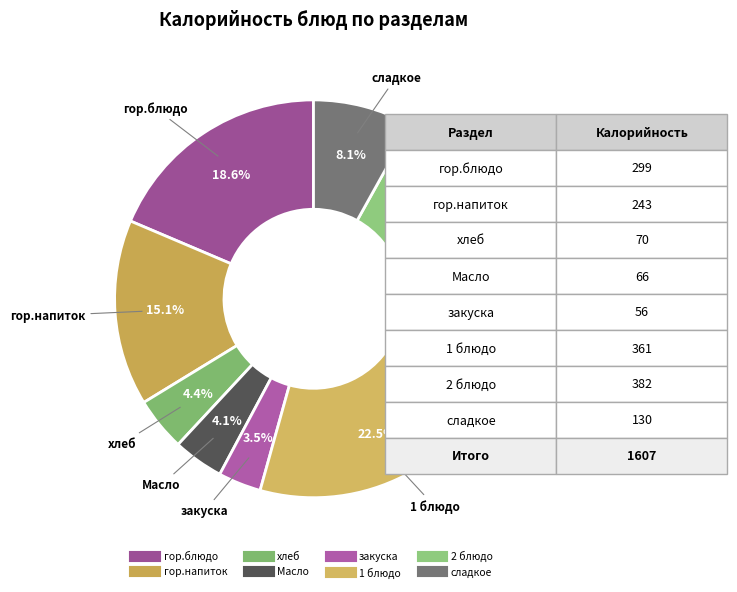

Is закуска the majority of the pie?

No